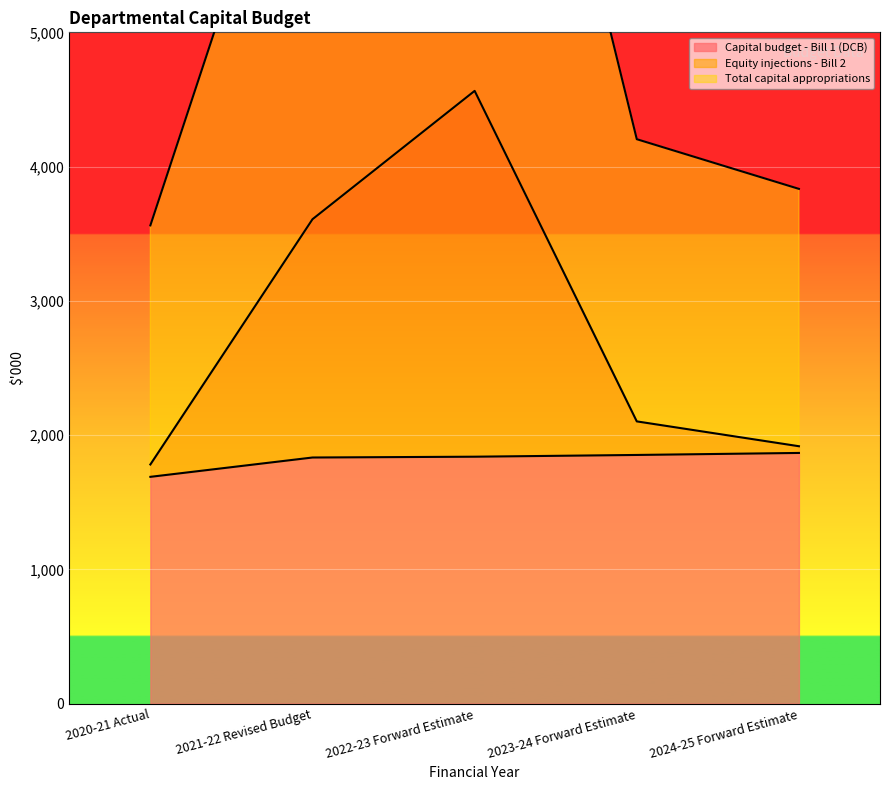

What is the difference between the highest and lowest values at 2022-23 Forward Estimate?

7289